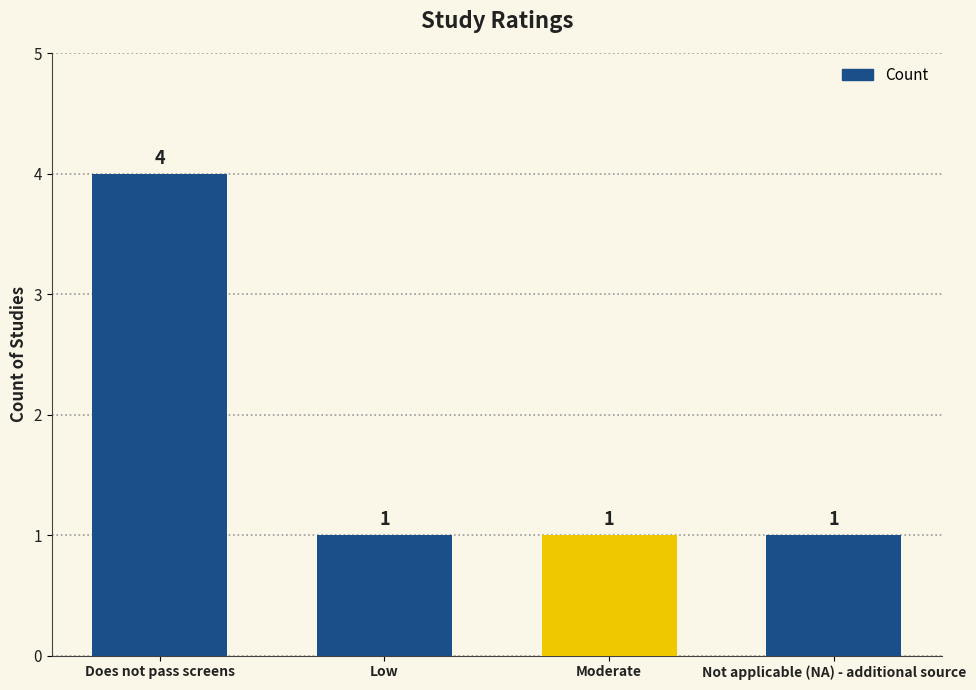

The chart shows a value of 1 at Not applicable (NA) - additional source. True or false?

True